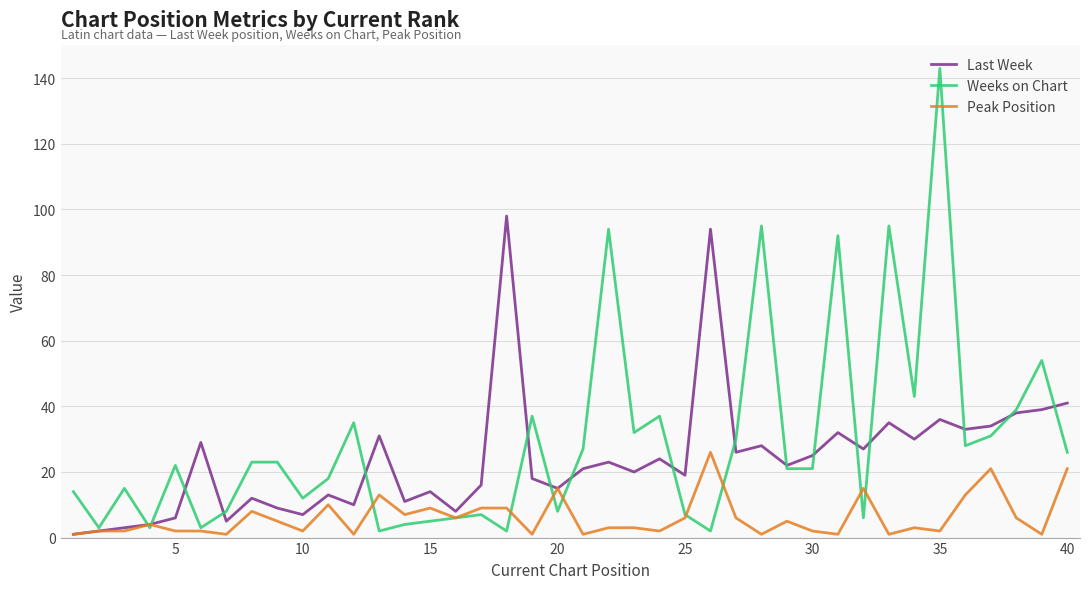

What is the highest value of the Peak Position series?

26